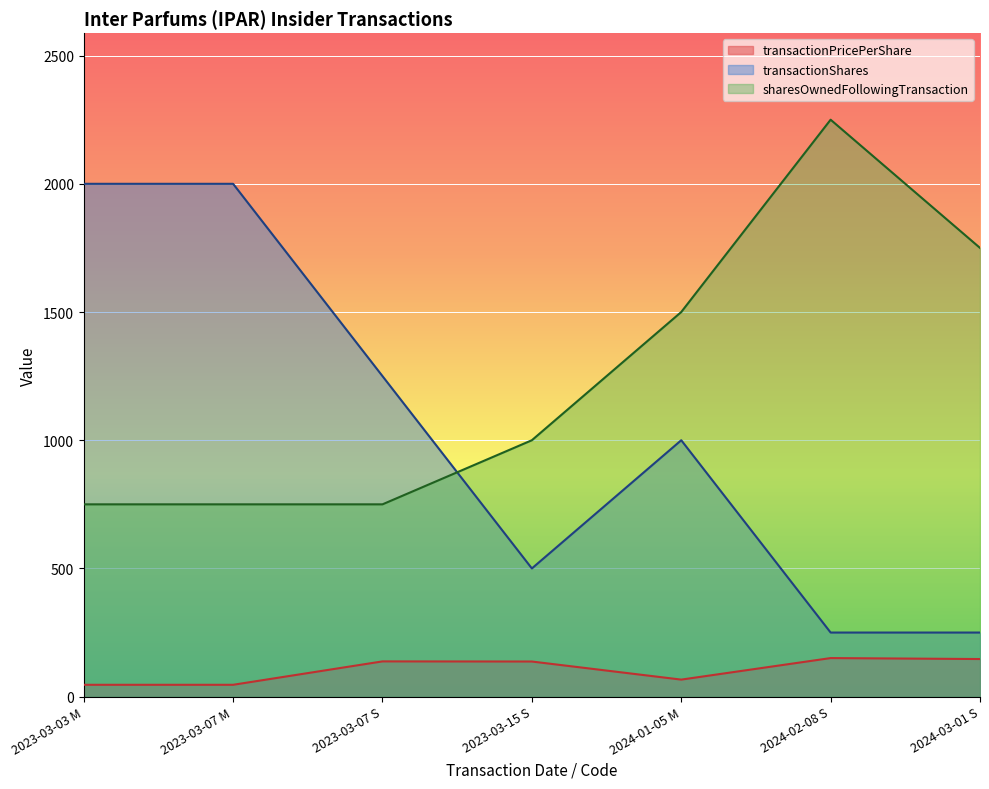

The transactionPricePerShare series shows 114.0 at 2024-01-05 M. True or false?

False